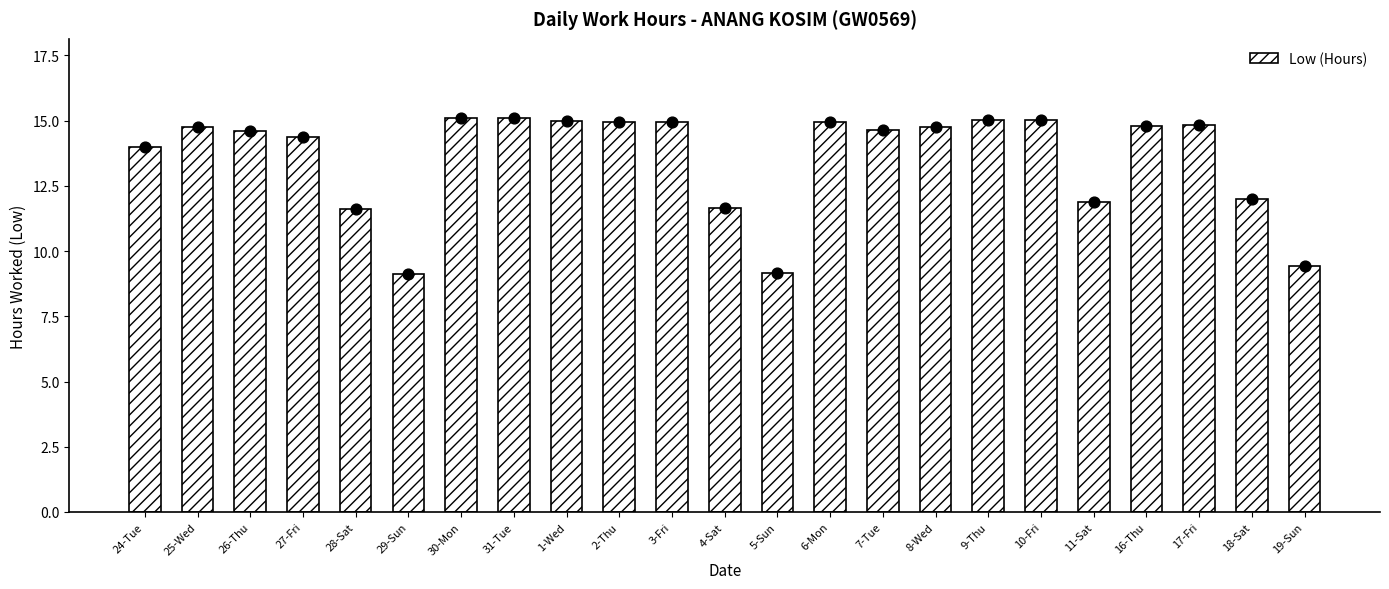

What is the change in value from 24-Tue to 25-Wed?

+0.8